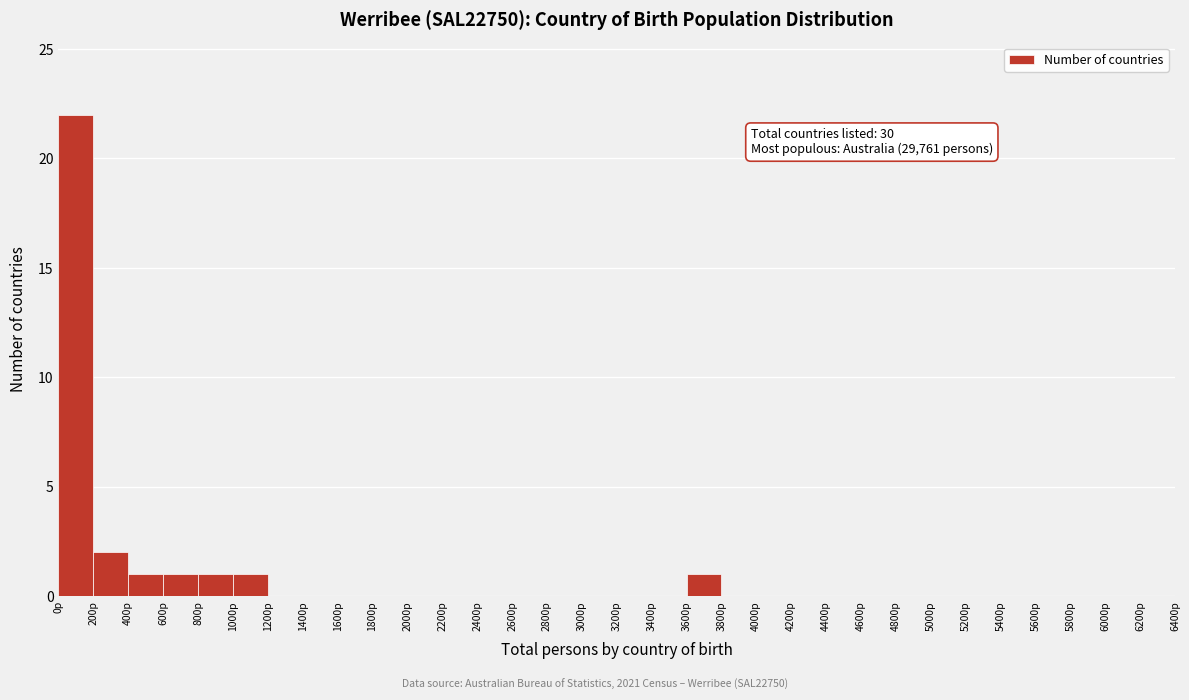

Which range on the x-axis has the tallest bar?

0 to 200